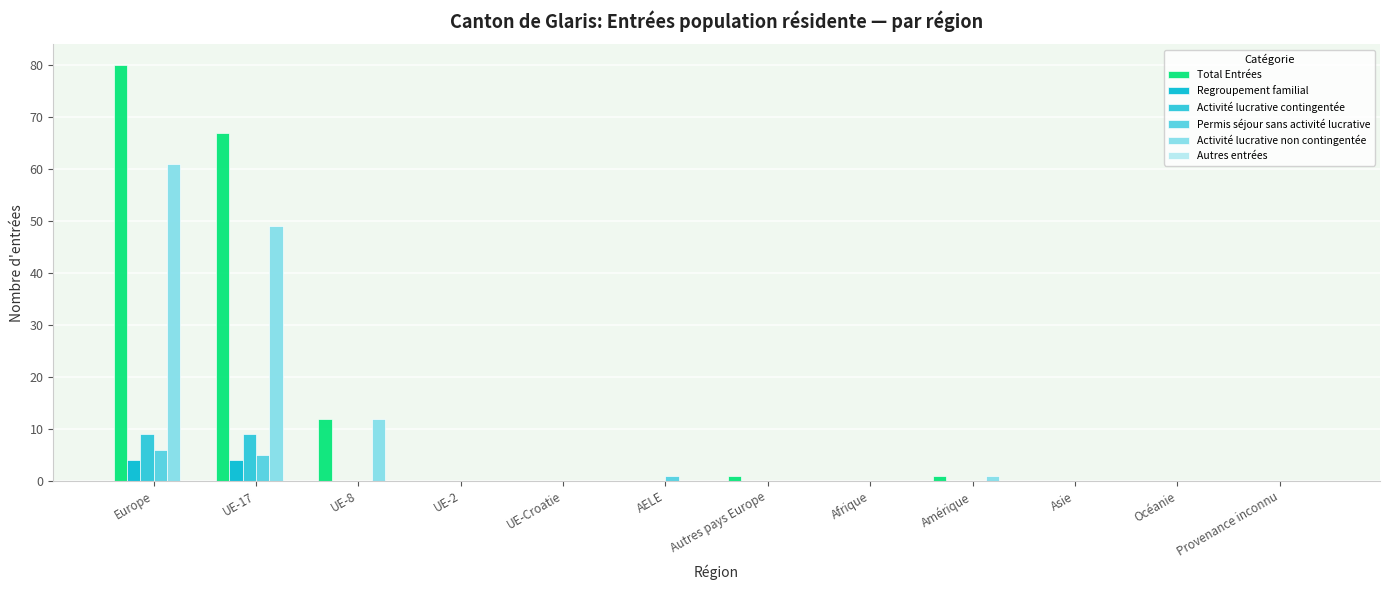

What is the difference between the Activité lucrative non contingentée values at Asie and UE-8?

12